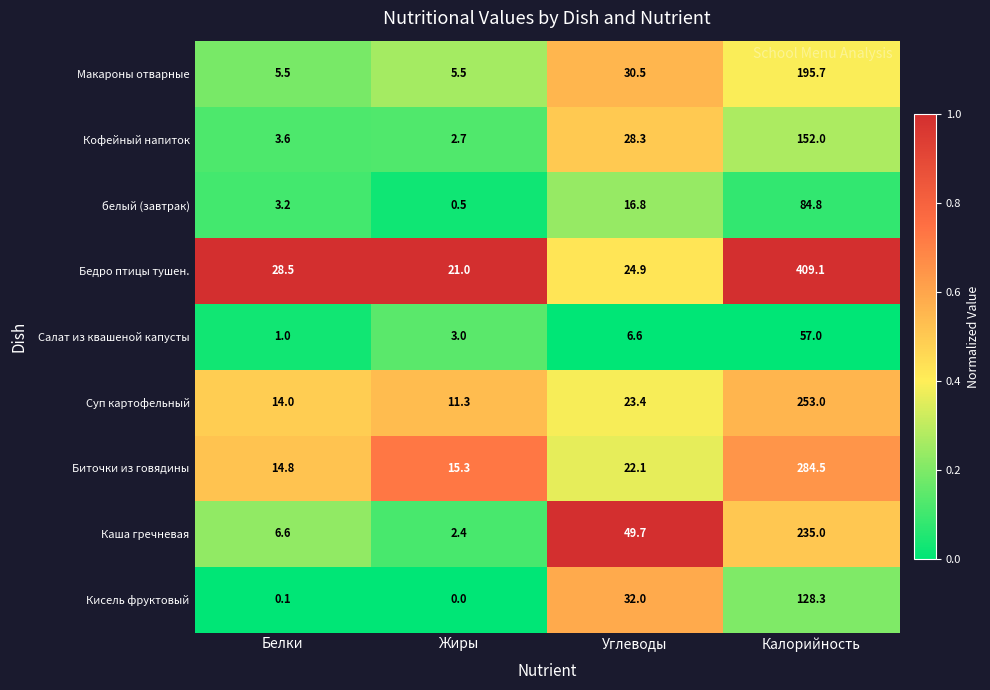

Count the number of data series in this chart.

9